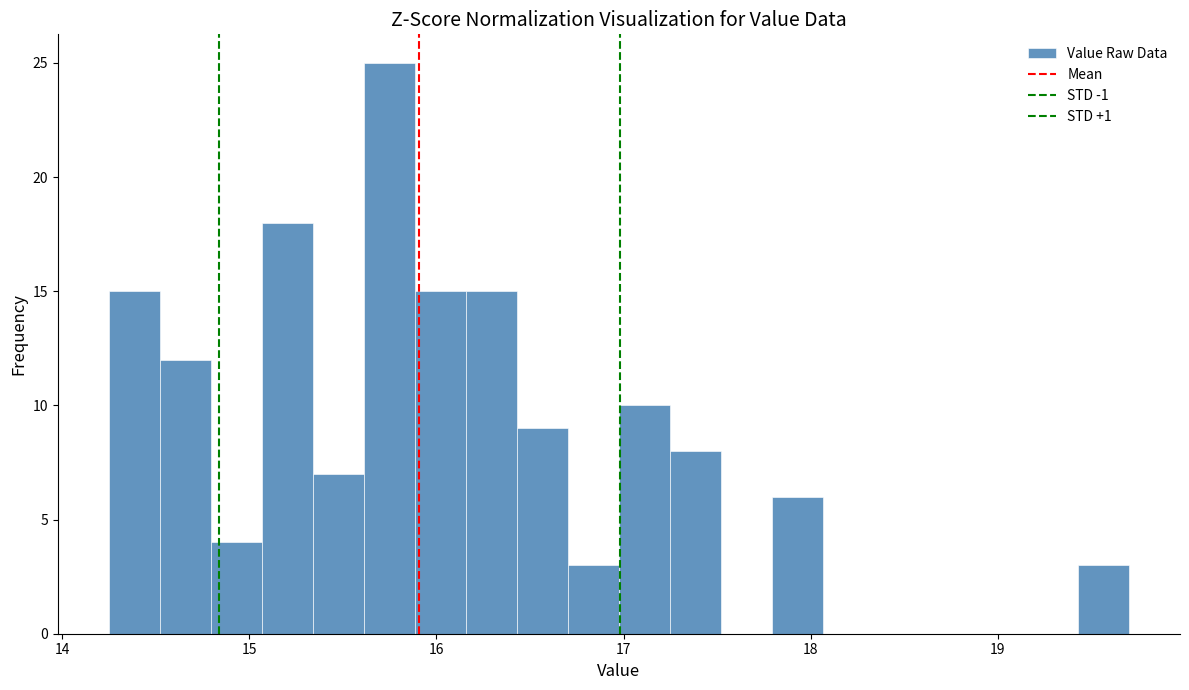

Around what value on the x-axis is the tallest bar? Give the approximate position of its centre, as read against the axis.

15.7